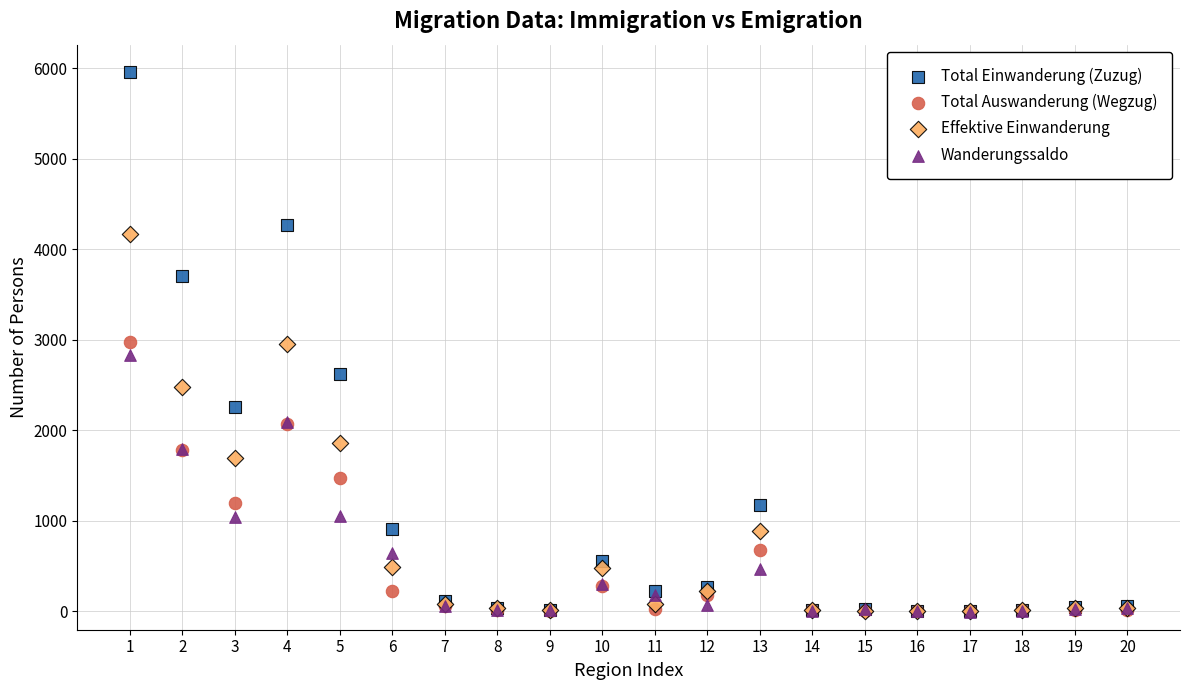

Which series has the widest spread of Y values?

Total Einwanderung (Zuzug)